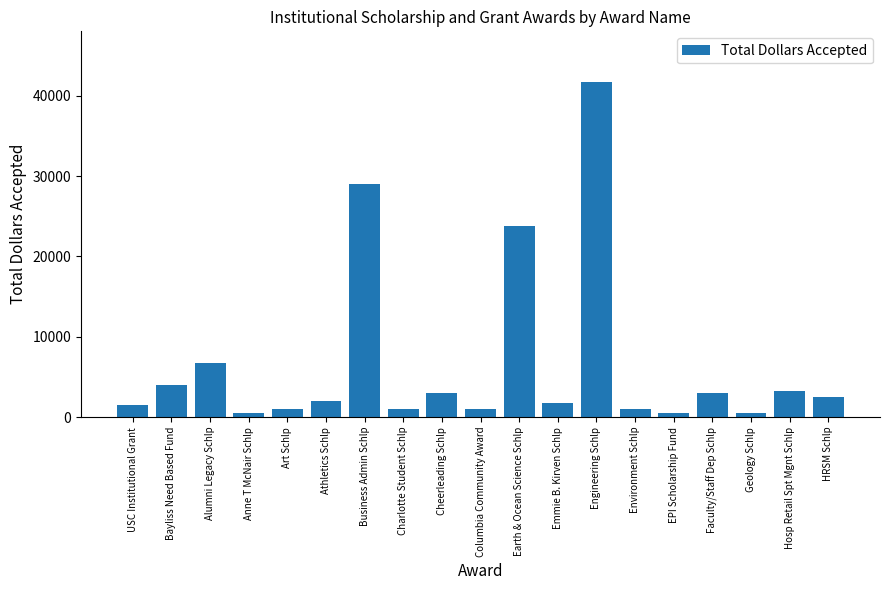

What is the greatest value displayed?

41750